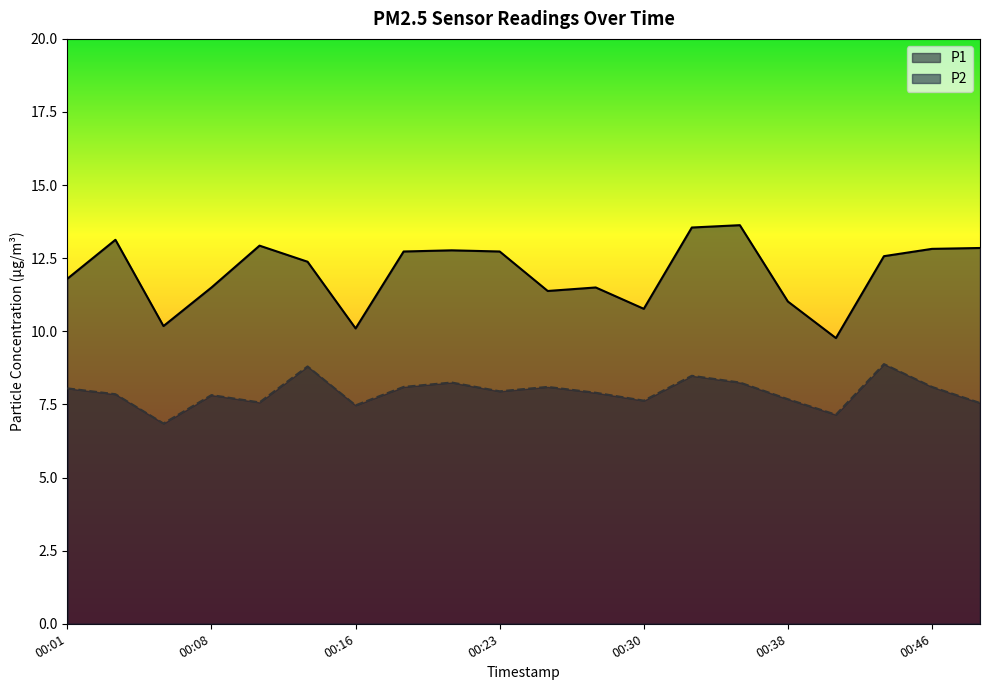

True or false: P1 has a value of 13.6 at 00:33.

True